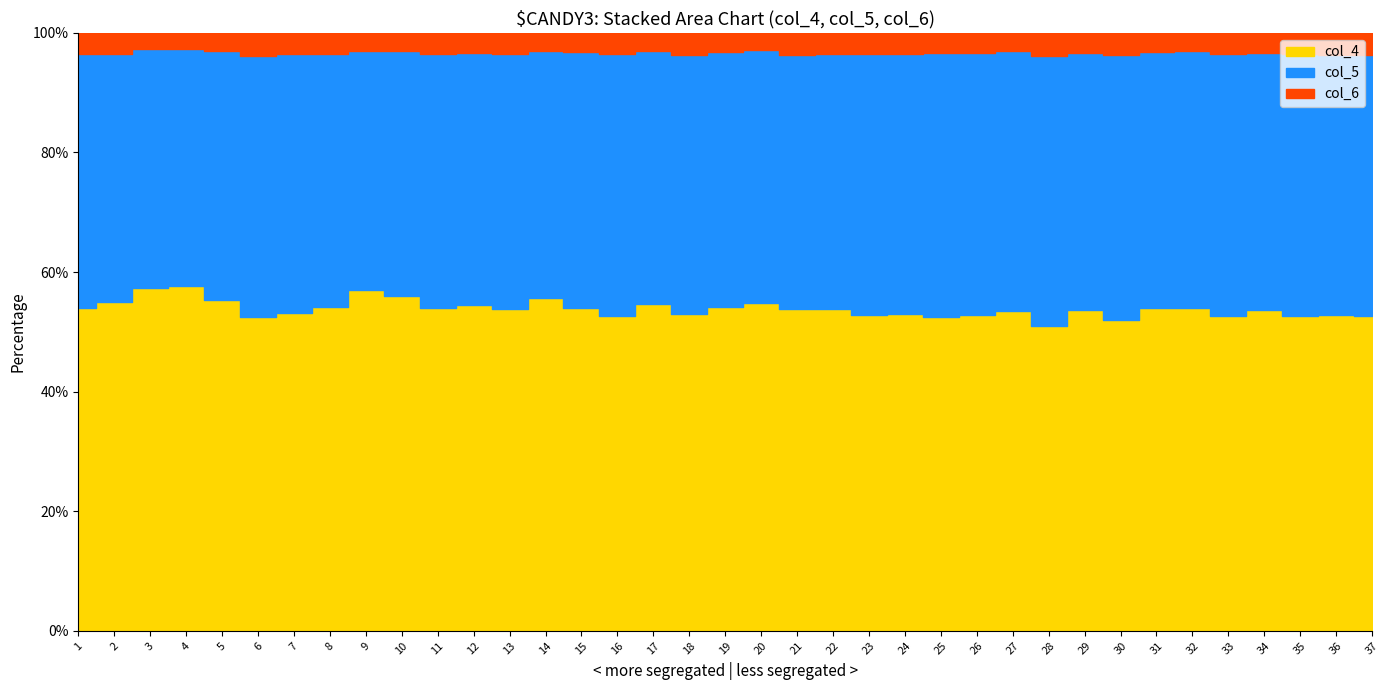

Reading left to right, transcribe all the data shown in this chart.

col_4: 11035	11179	11781	11820	11316	10712	10801	11020	11669	11467	10985	11123	10993	11390	11038	10741	11199	10763	11097	11250	10946	10966	10725	10807	10707	10781	10942	10406	11002	10572	11030	11016	10735	10975	10731	10801	10744
col_5: 8664	8467	8176	8153	8515	8938	8838	8639	8189	8407	8618	8605	8717	8476	8786	8907	8682	8815	8748	8642	8652	8706	8865	8854	9020	8979	8908	9217	8775	9038	8759	8786	8922	8805	8926	8884	8890
col_6: 734	710	567	554	636	779	712	720	611	625	721	679	721	627	641	738	617	756	650	601	757	719	733	730	671	680	622	785	698	742	656	634	709	682	713	753	742